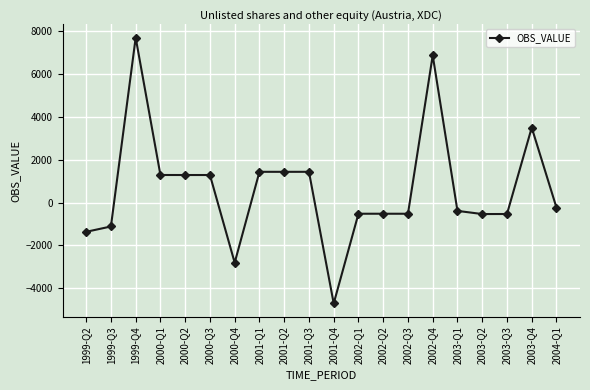

The value at 2001-Q3 is 755. True or false?

False